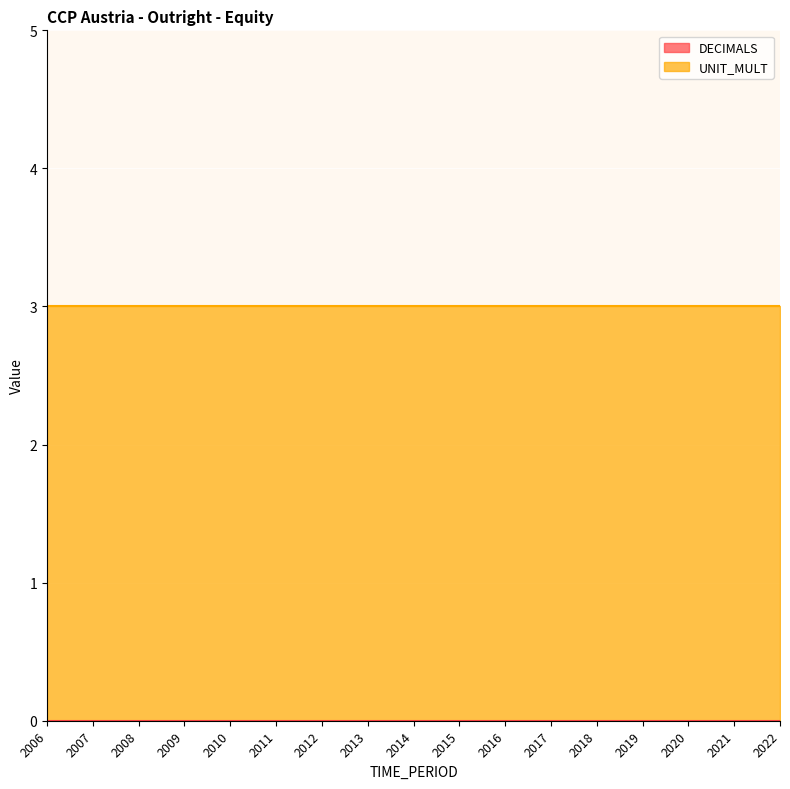

At which category is the sum across all series the highest?

2006